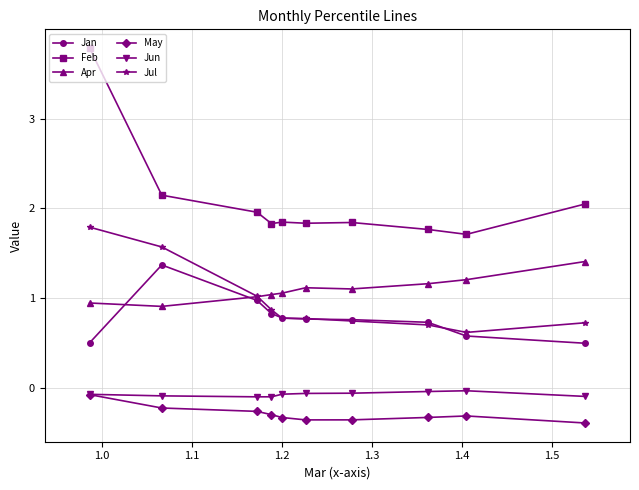

Which series has the largest range (max minus min)?

Feb